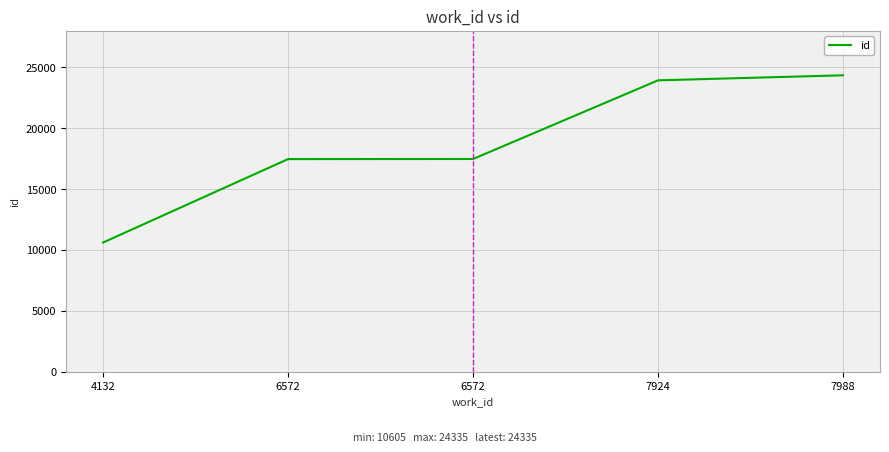

Reading left to right, transcribe all the data shown in this chart.

4132=10605	6572=17456	6572=17464	7924=23920	7988=24335